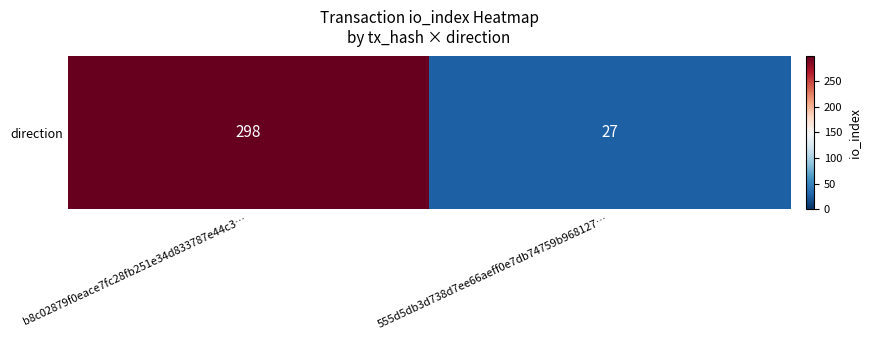

List the labels in order of value, smallest first.

555d5db3d738d7ee66aeff0e7db74759b968127…, b8c02879f0eace7fc28fb251e34d833787e44c3…